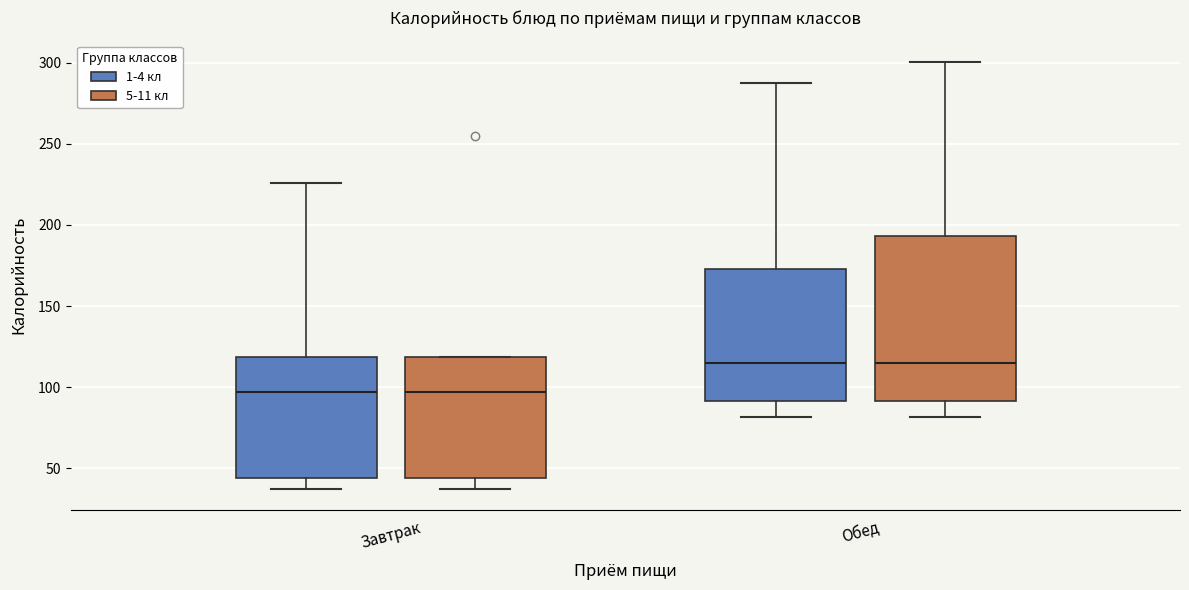

Where is the upper edge of the box for Завтрак (1-4 кл) on the y-axis? The values are not printed on the chart, so give them approximately, as read against the axis.

120